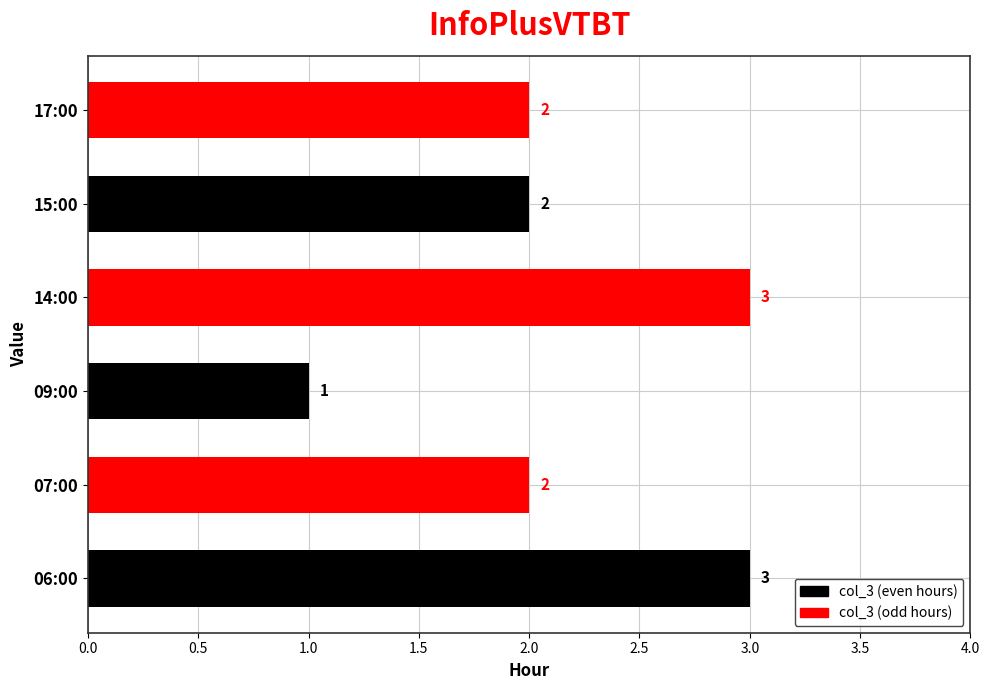

The value at 06:00 is 3. True or false?

True